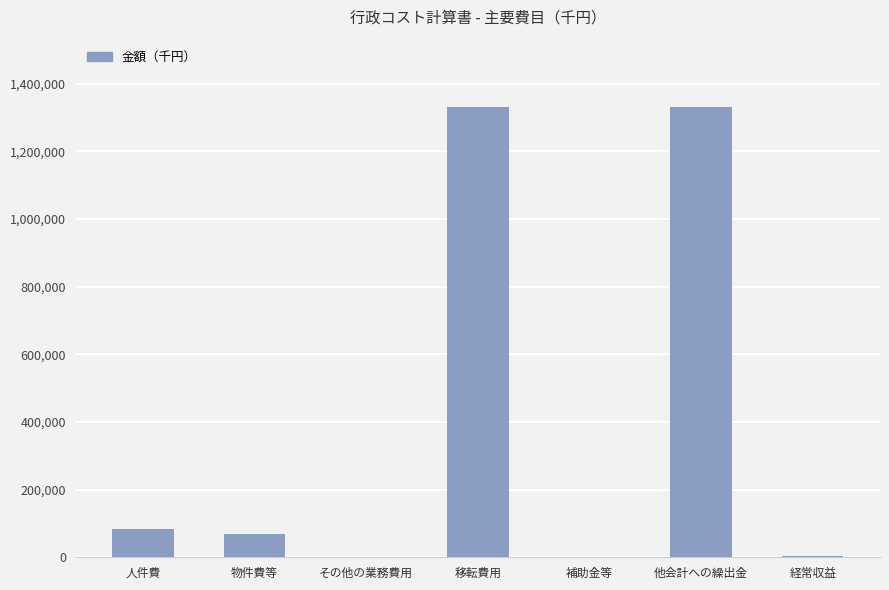

What is the maximum value shown in the chart?

1330849